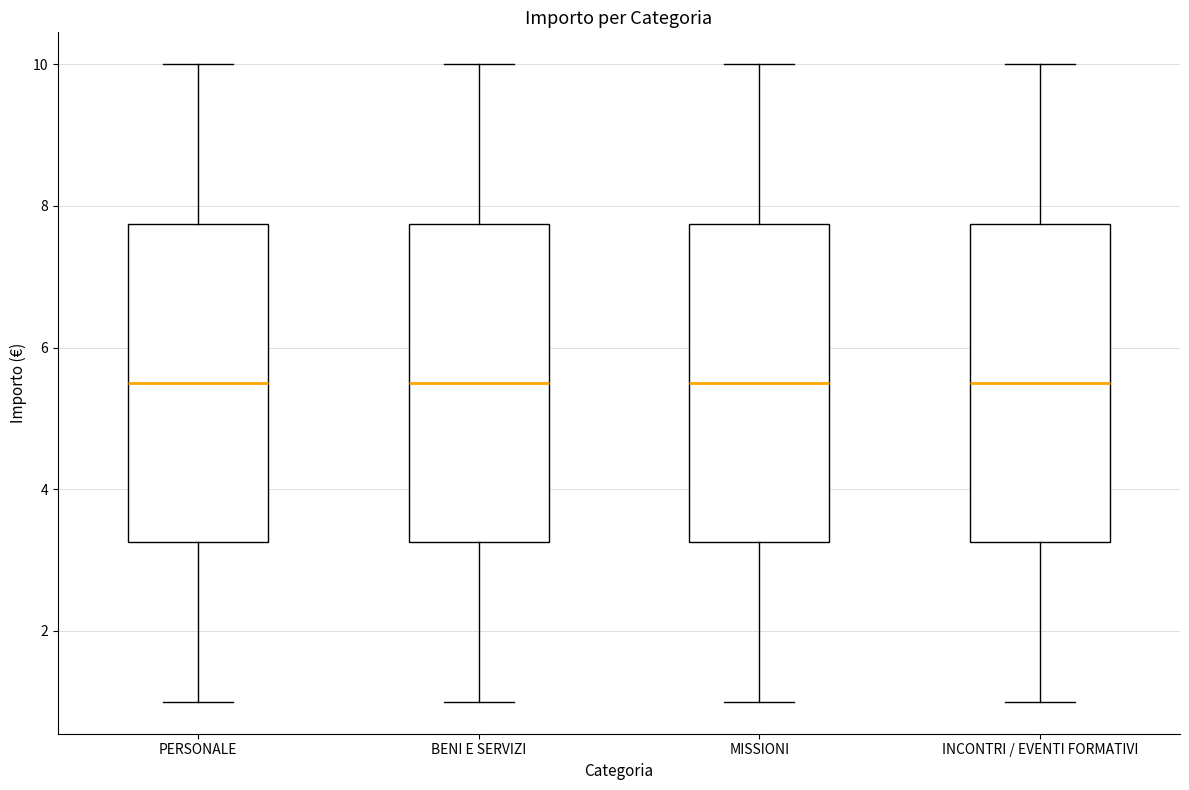

Reading left to right, transcribe this box plot: for each box, give where its median line is, the range the box spans, and where its two whiskers end, as read against the y-axis. The values are not printed on the chart, so give them approximately, as read against the axis.

PERSONALE: median 5.6, box 3.2 to 7.8, whiskers 1.0 to 10.0
BENI E SERVIZI: median 5.6, box 3.2 to 7.8, whiskers 1.0 to 10.0
MISSIONI: median 5.6, box 3.2 to 7.8, whiskers 1.0 to 10.0
INCONTRI / EVENTI FORMATIVI: median 5.6, box 3.2 to 7.8, whiskers 1.0 to 10.0